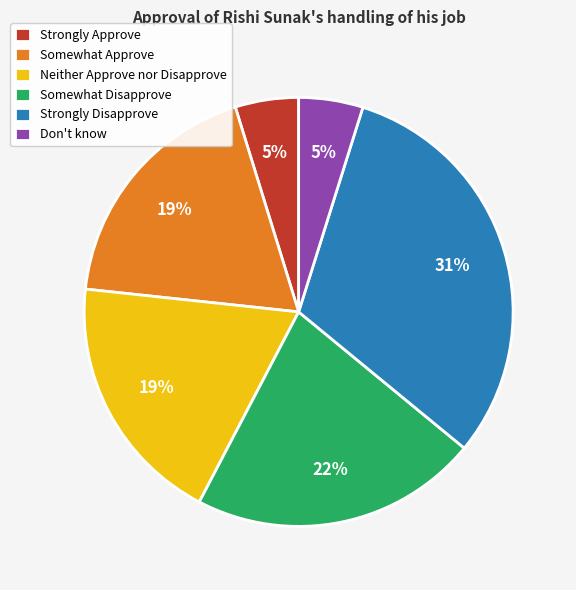

Combined, do Neither Approve nor Disapprove and Somewhat Disapprove account for over 50%?

No